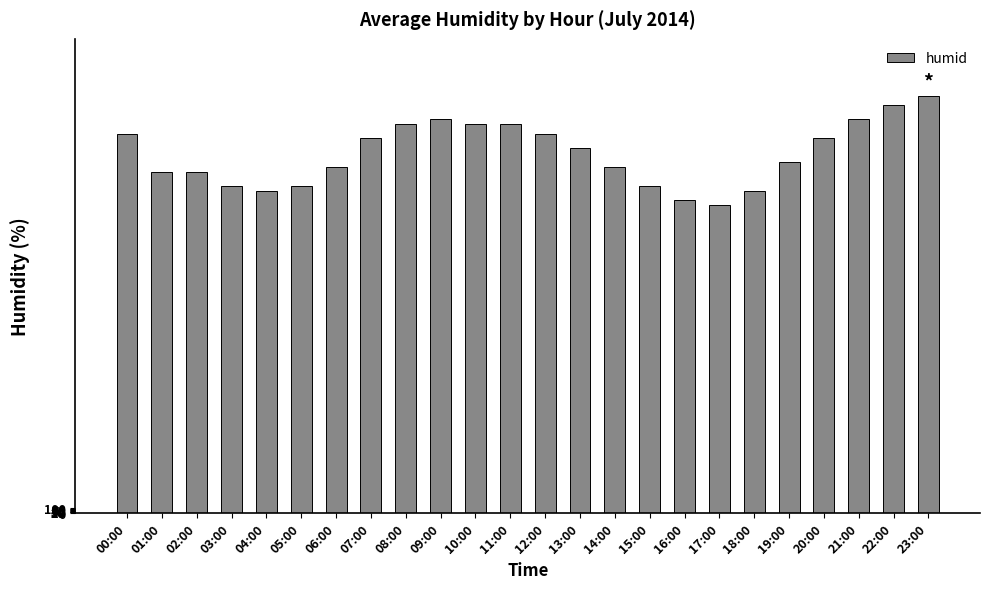

Reading right to left, transcribe all the data shown in this chart.

88	86	83	79	74	68	65	66	69	73	77	80	82	82	83	82	79	73	69	68	69	72	72	80